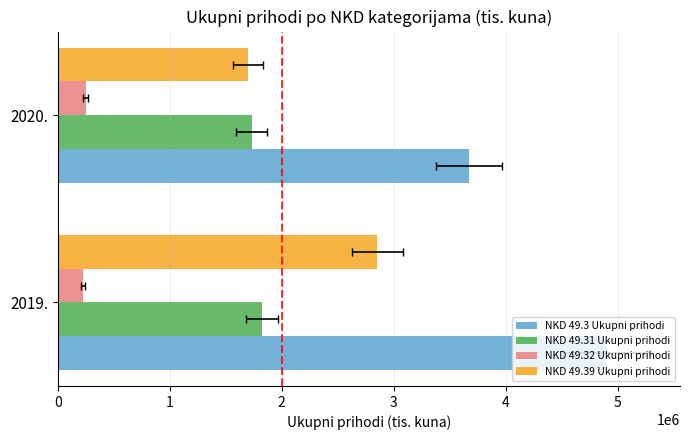

Count the number of categories in the chart.

2